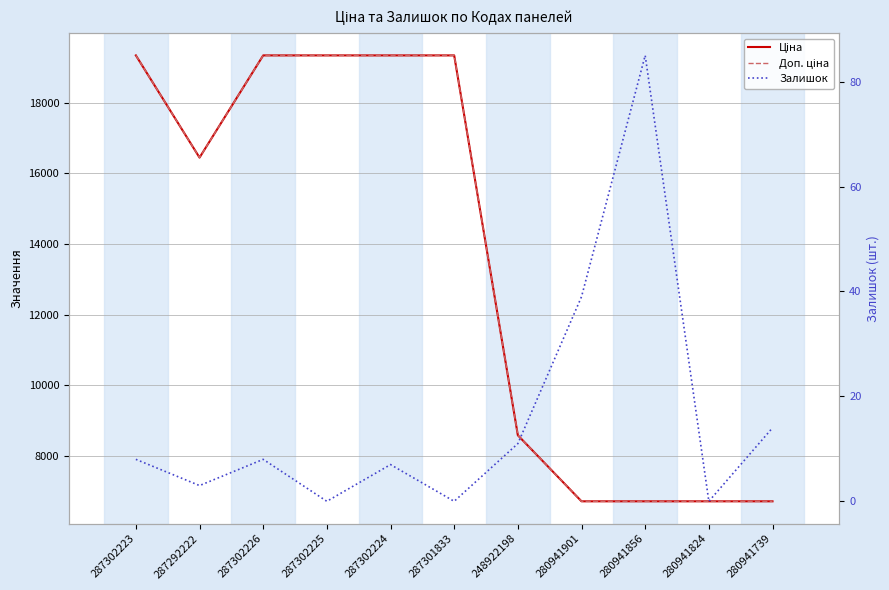

Reading left to right, list all the values displayed in this chart.

Ціна: 19343.1	16448.2	19343.1	19343.1	19343.1	19343.1	8581.1	6710.2	6710.2	6710.2	6710.2
Доп. ціна: 19343.1	16448.2	19343.1	19343.1	19343.1	19343.1	8581.1	6710.2	6710.2	6710.2	6710.2
Залишок: 8.0	3.0	8.0	0.0	7.0	0.0	11.0	39.0	85.0	0.0	14.0